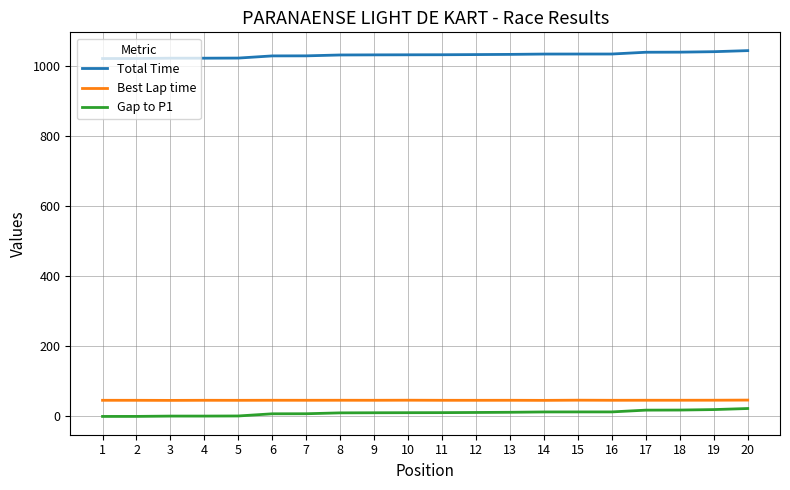

What is the difference between the maximum and second lowest values in the Best Lap time series?

0.8